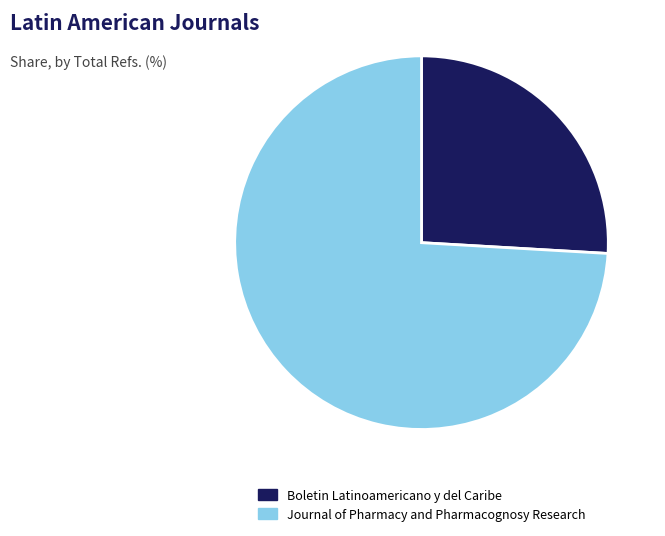

Does Boletin Latinoamericano y del Caribe account for over 50% of the chart?

No